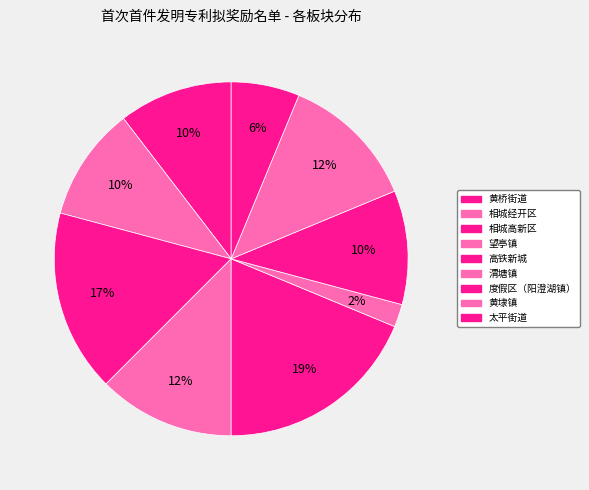

To the nearest percent, what percentage of the pie is 相城经开区?

10%